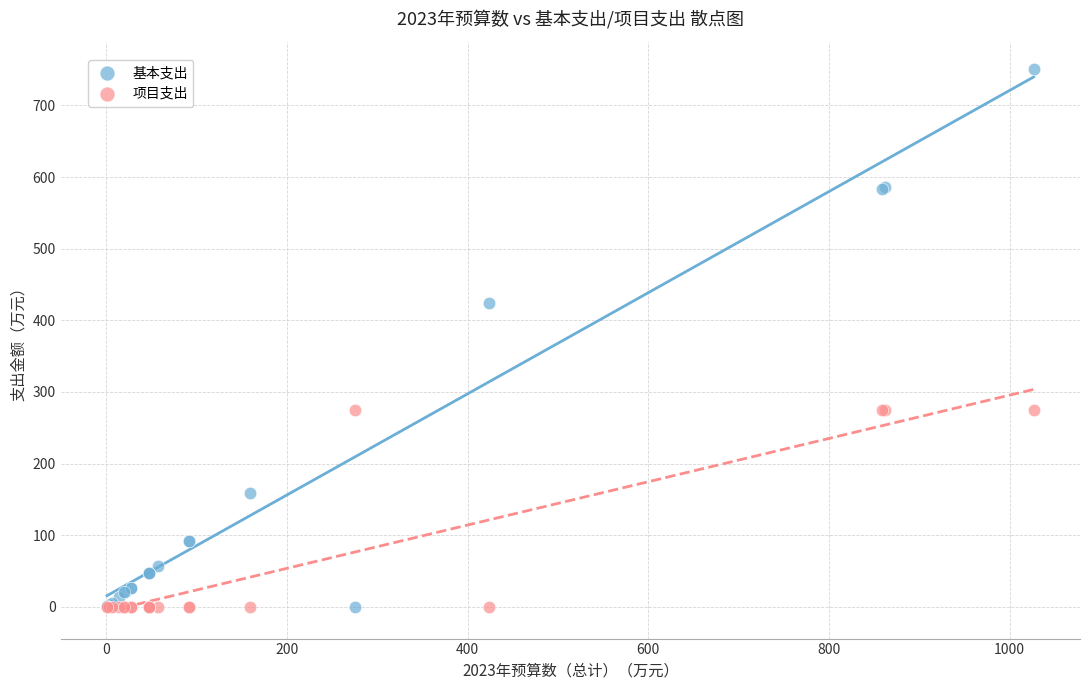

Which series reaches the maximum Y coordinate?

基本支出